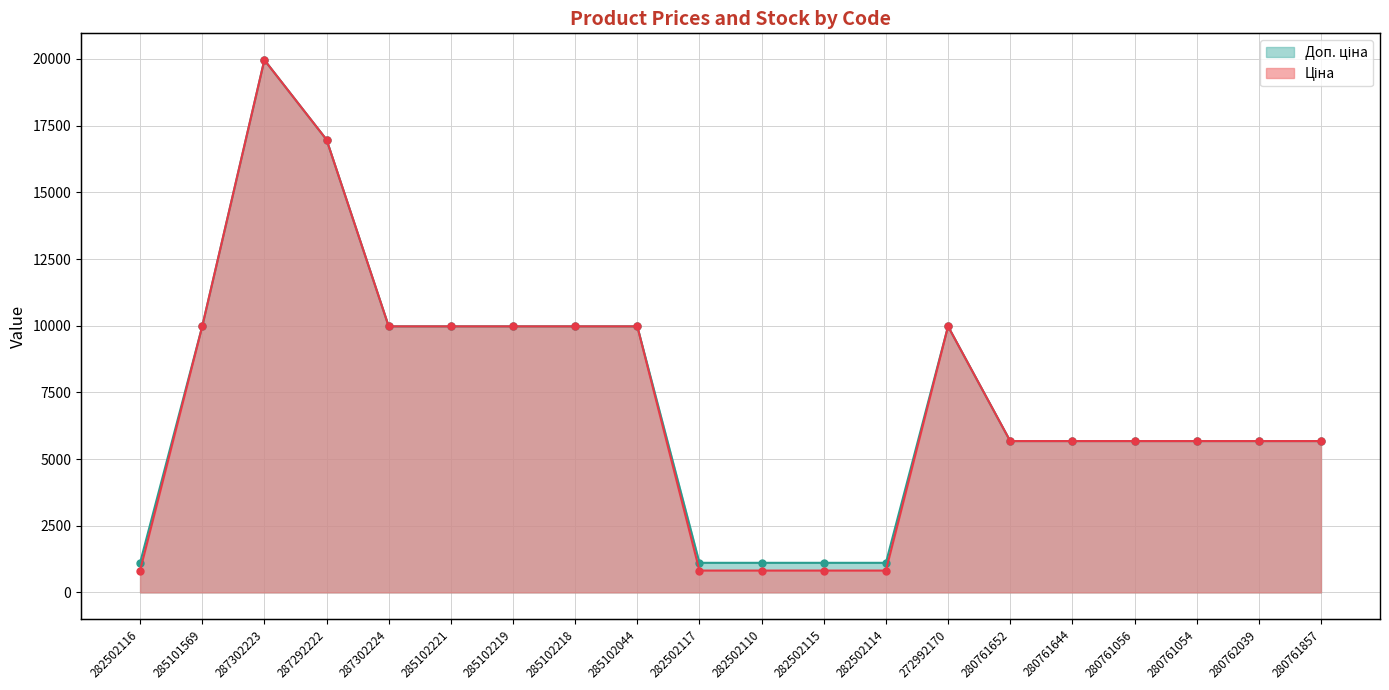

Which label corresponds to the smallest value in the chart?

285102044